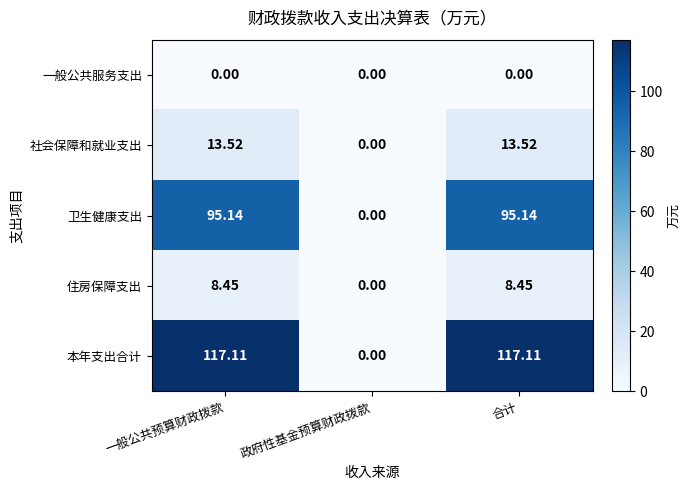

What is the difference between the highest and lowest values at 合计?

117.1